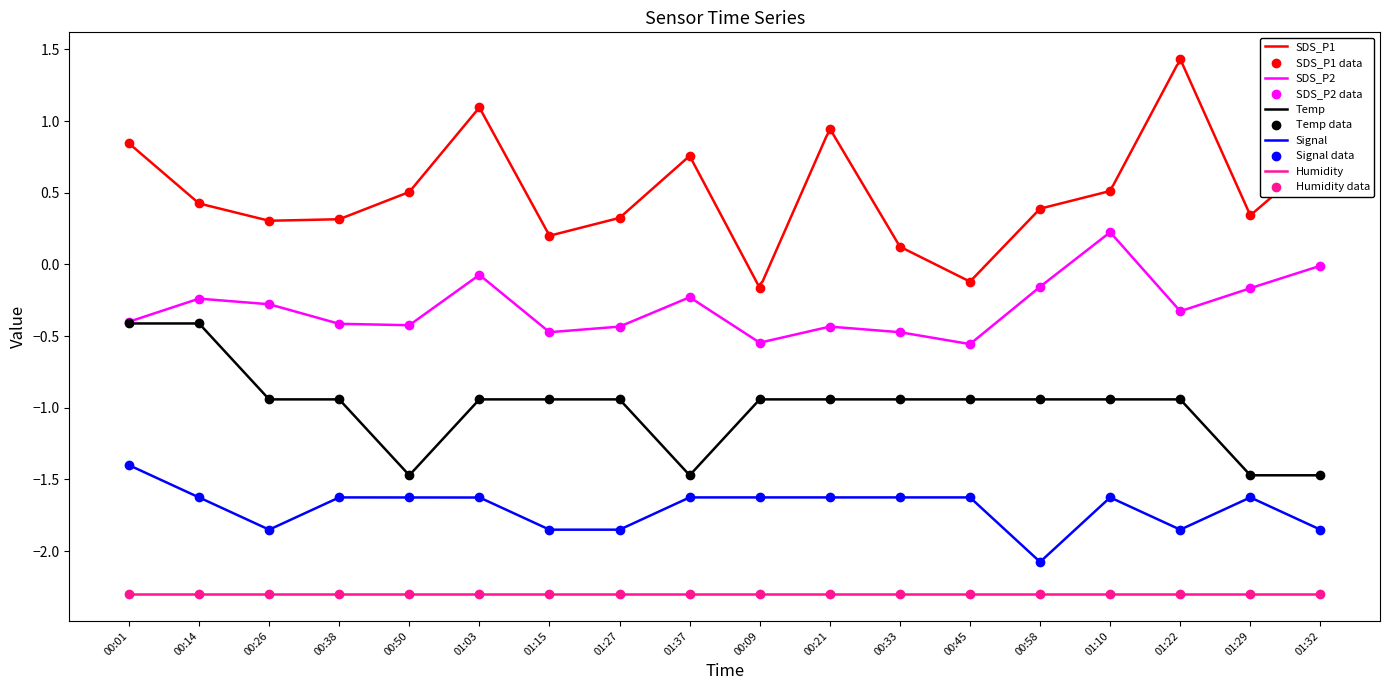

Which series has the largest Y range (max minus min)?

SDS_P1